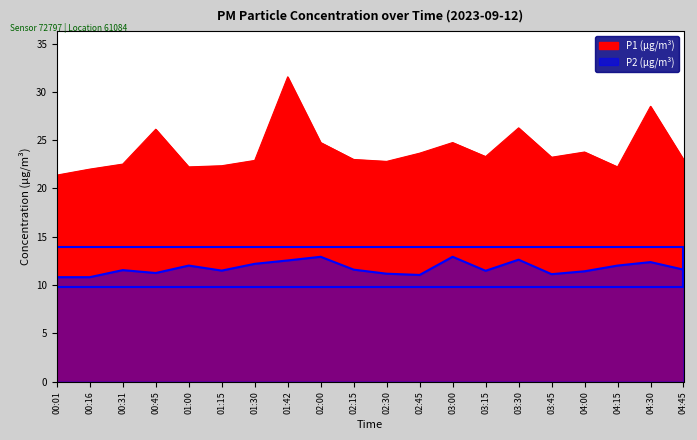

How many interior local valleys does the P2 series have?

5